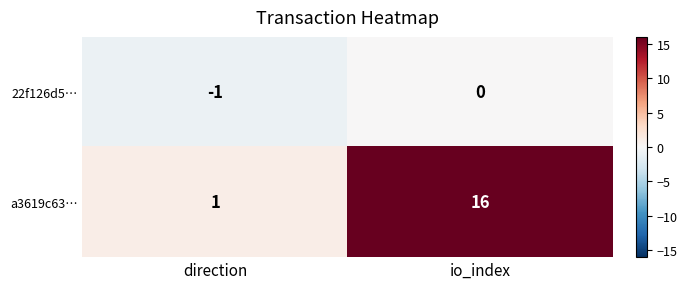

How many series are shown in this chart?

2